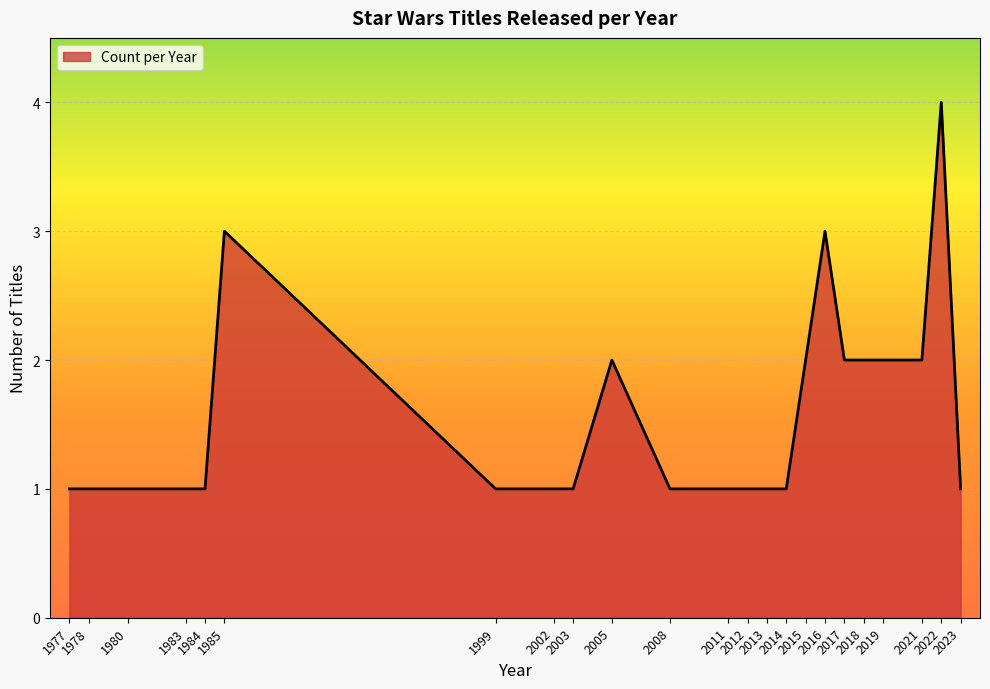

What is the difference between the maximum and minimum values?

3